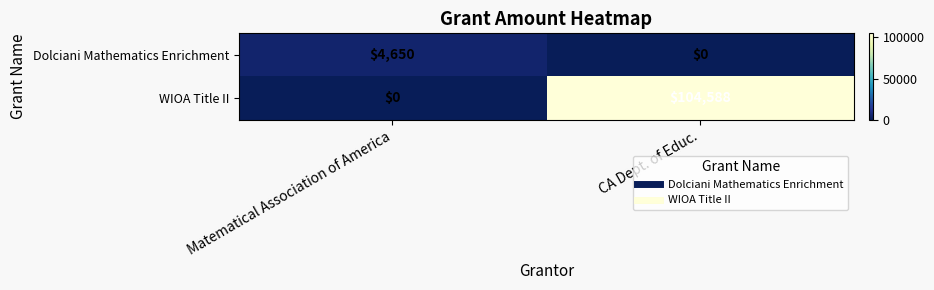

Is the value of WIOA Title II at CA Dept. of Educ. greater than the value of Dolciani Mathematics Enrichment at CA Dept. of Educ.?

Yes